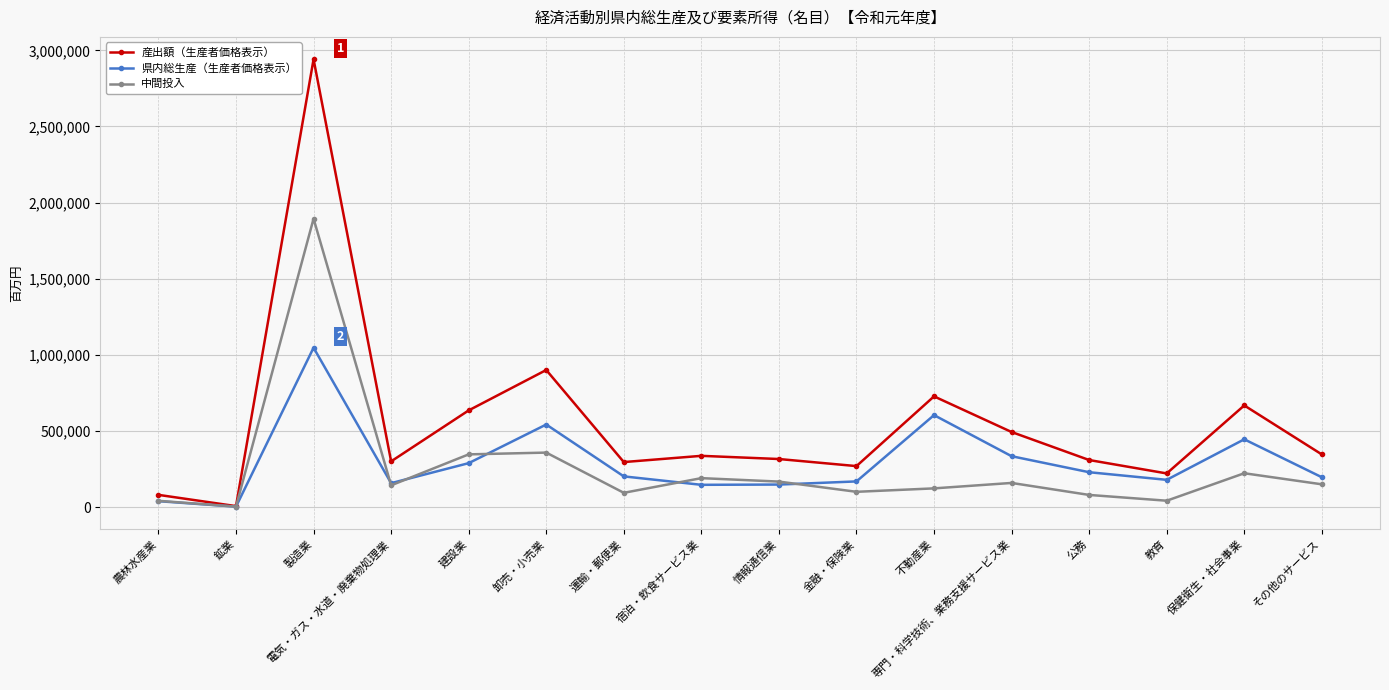

What is the value of the 県内総生産（生産者価格表示） point at the 6th from the left?

542434